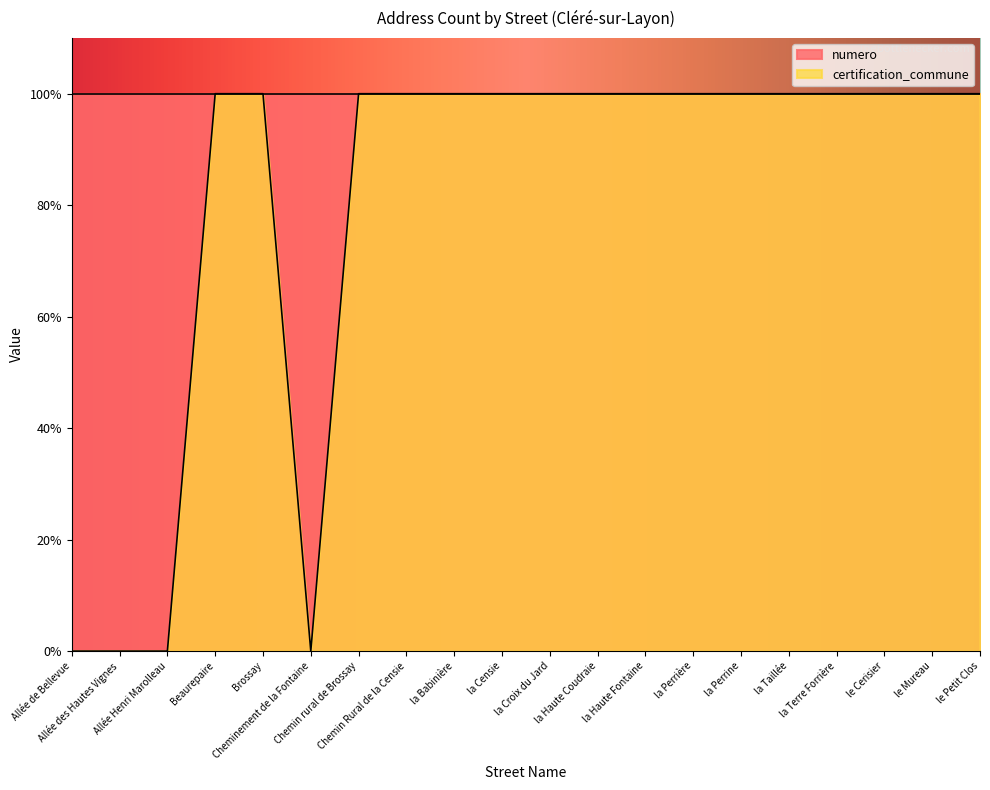

What is the greatest value displayed?

100